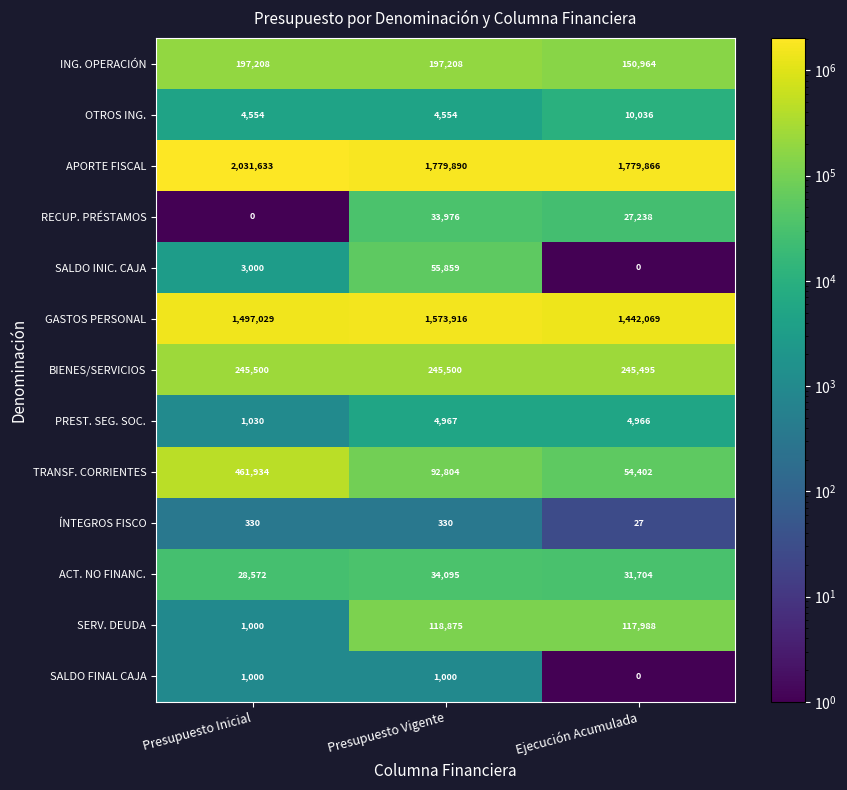

The value of SERV. DEUDA at Ejecución Acumulada is 117988. True or false?

True